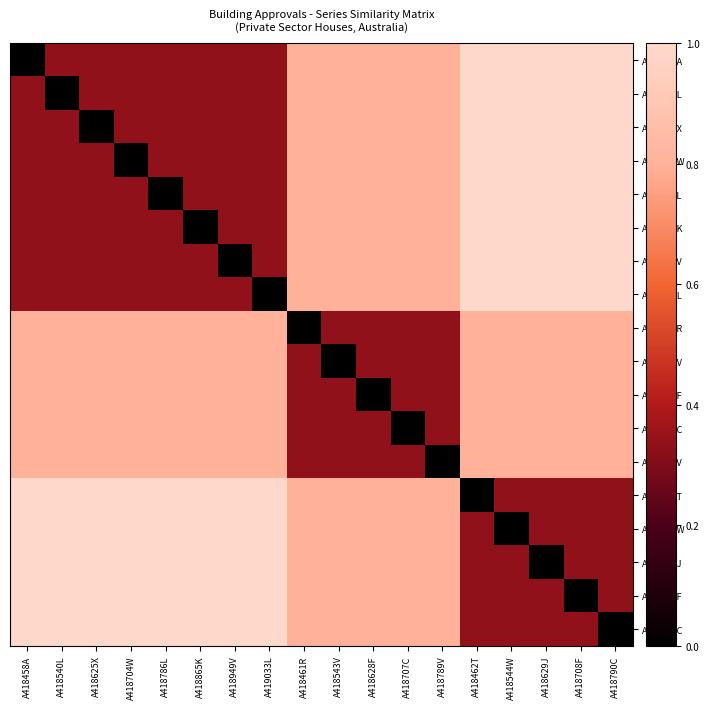

What is the total value across all series at A418625X?

11.3